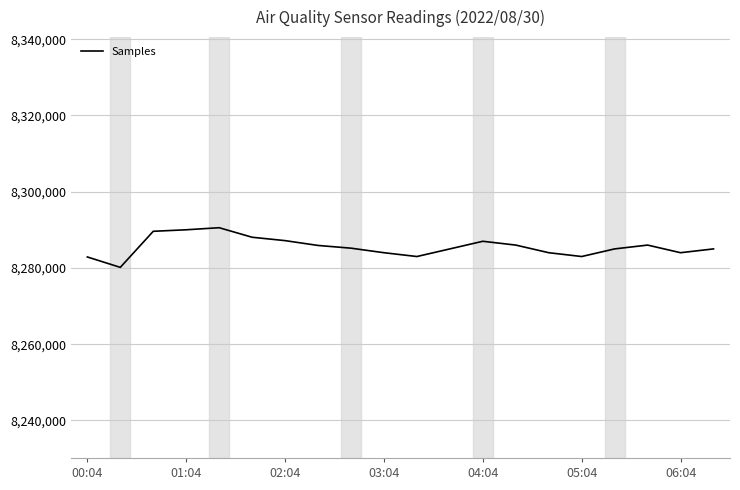

What is the difference between the maximum and minimum values?

10403